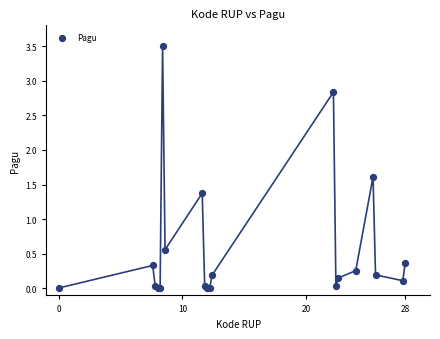

What Y value in the scatter plot is closest to 1?

1.4